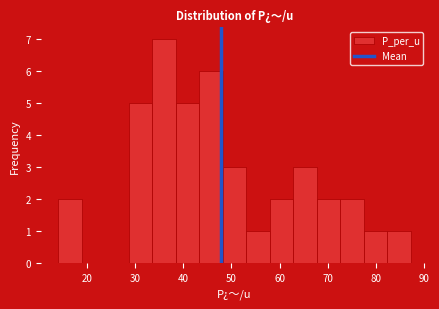

Over which range of the x-axis is the bar tallest?

34 to 38